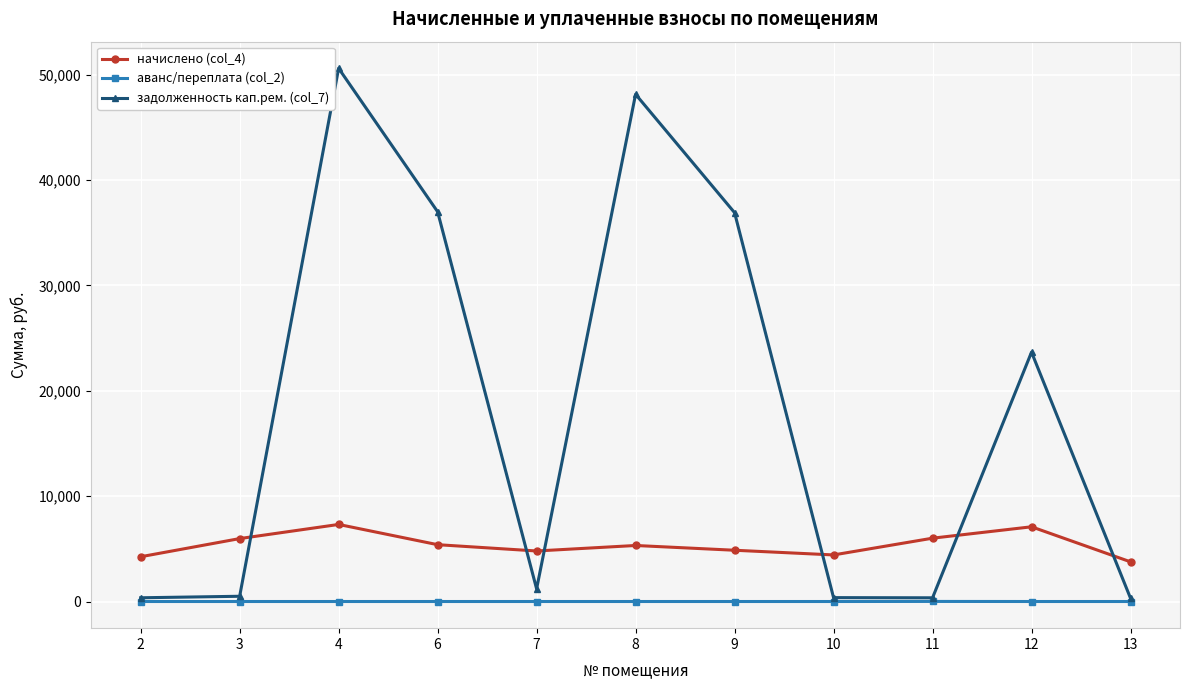

What is the difference between the задолженность кап.рем. (col_7) values at 13 and 7?

887.3